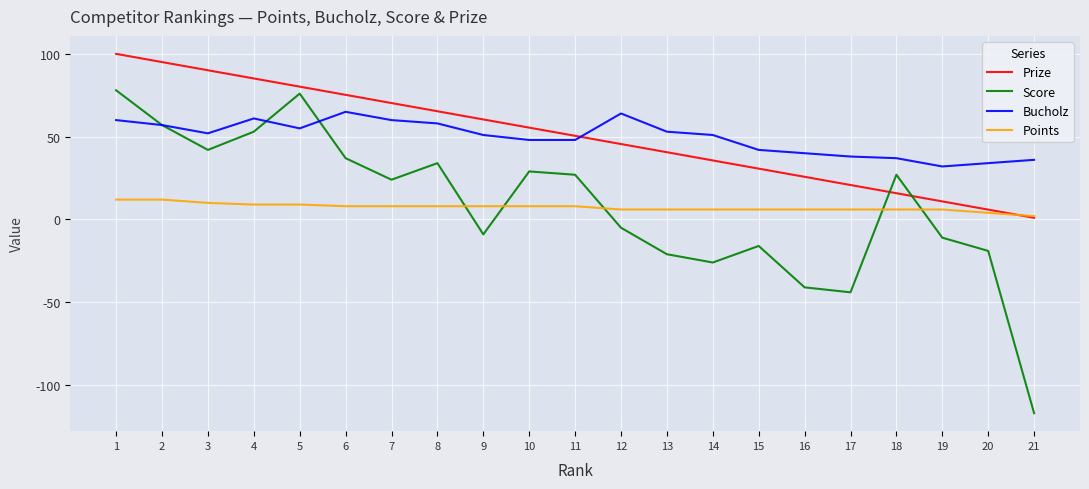

Is the value of Score at 17 greater than the value of Prize at 4?

No